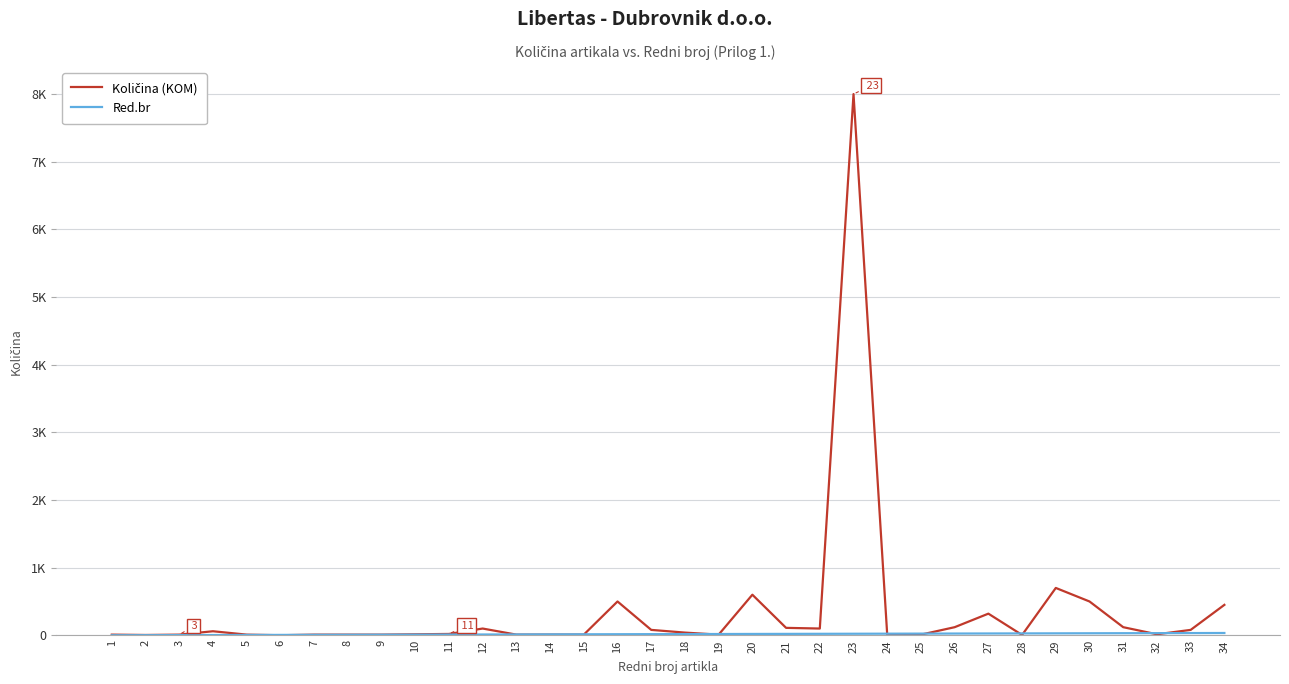

Which series has the largest total across all categories?

Količina (KOM)